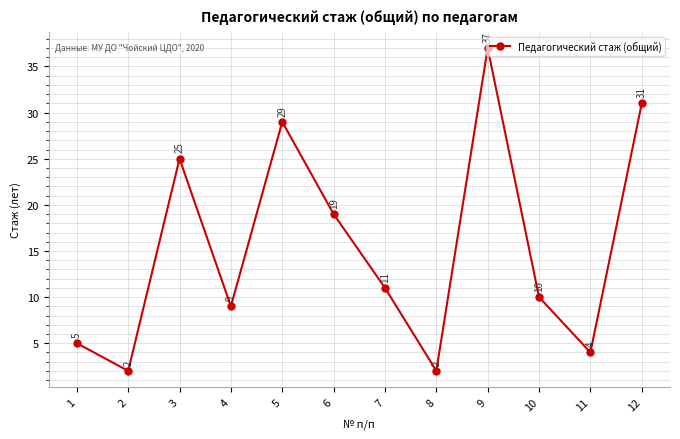

How many distinct data groups are displayed?

1